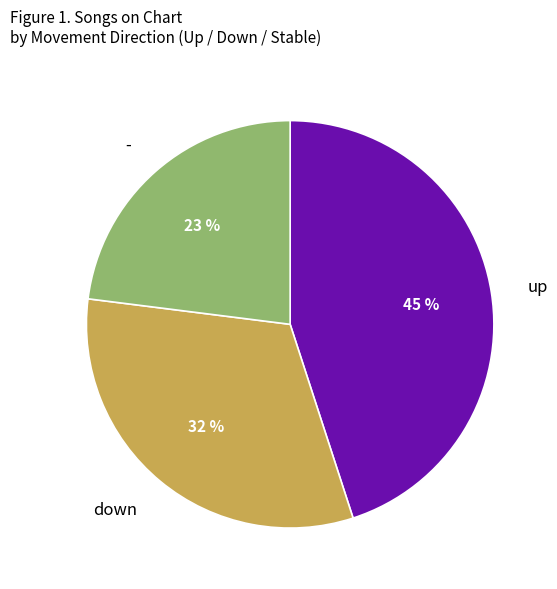

To the nearest percent, what portion does up represent?

45%